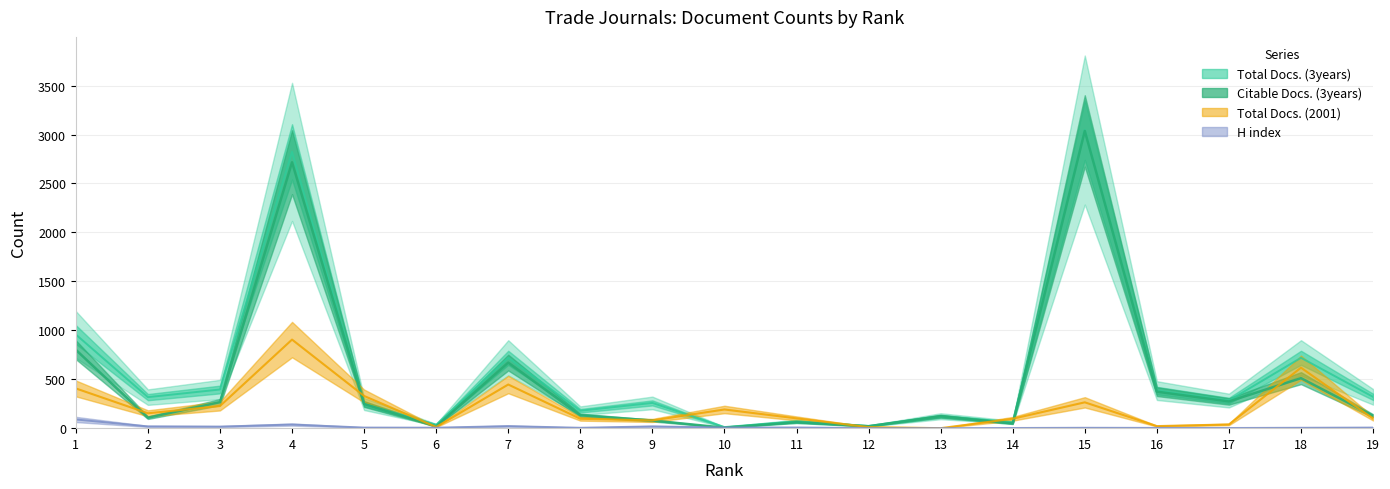

True or false: Total Docs. (2001) has a value of 96 at 14.

True